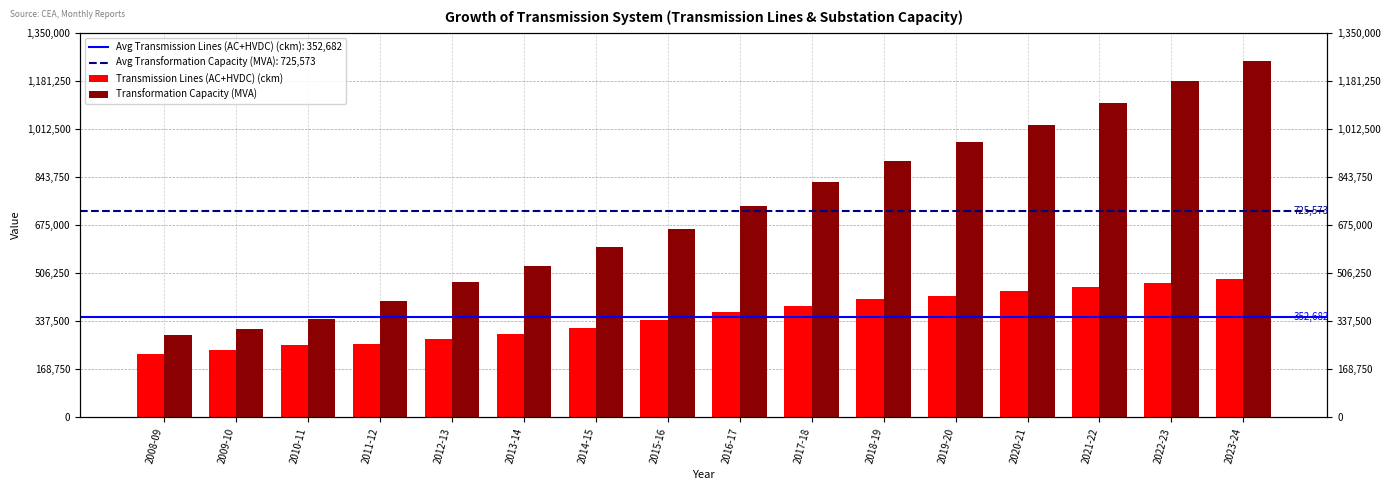

Which has a higher value, 2012-13 or 2015-16?

2015-16